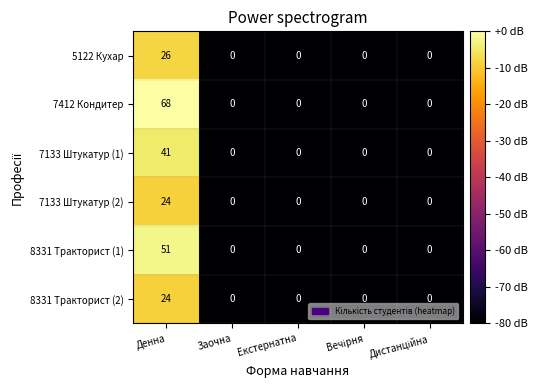

Is it true that 7133 Штукатур (2) equals 6 at Денна?

False